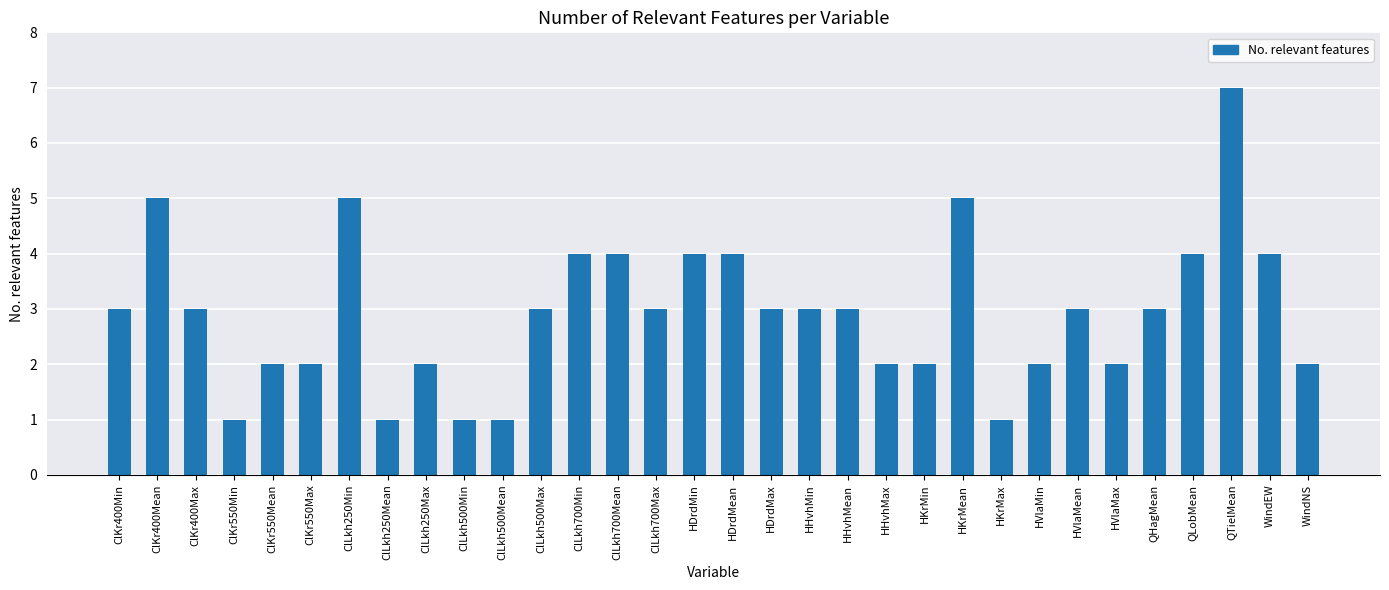

Count the values in the range 2 to 4.

23